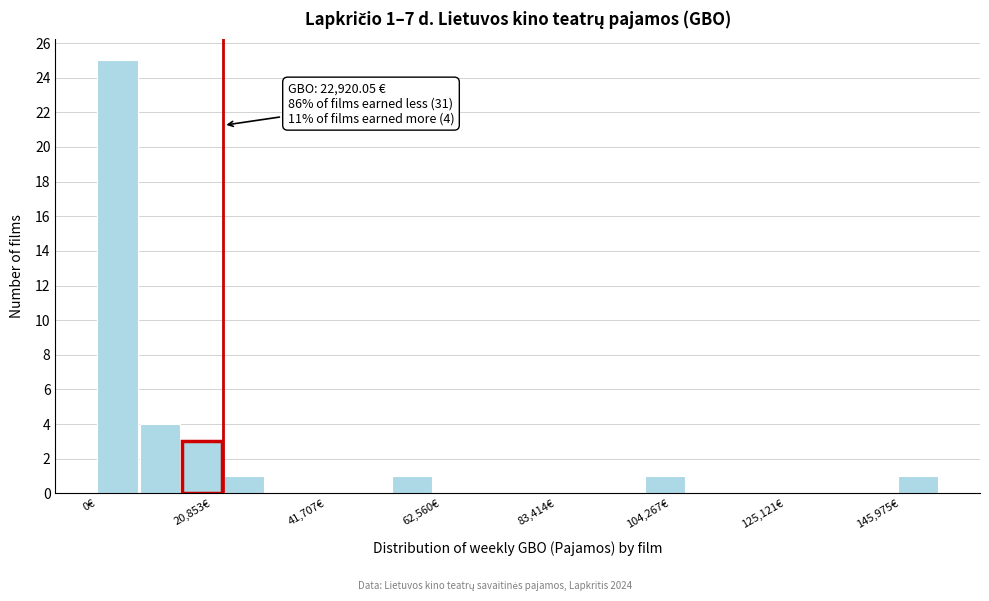

Around what value on the x-axis is the tallest bar? Give the approximate position of its centre, as read against the axis.

5000